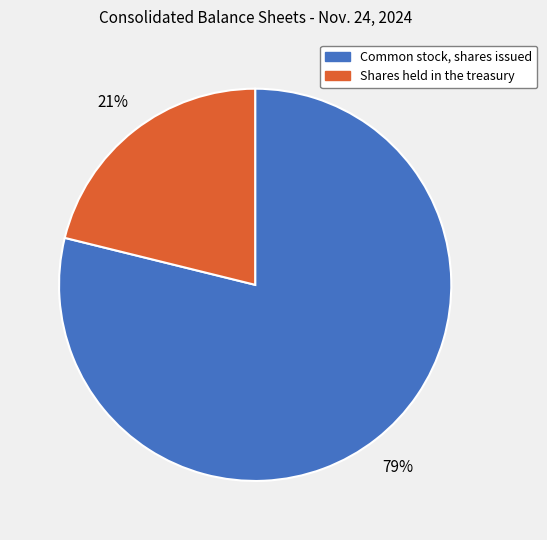

What is the largest slice in the pie chart?

Common stock, shares issued